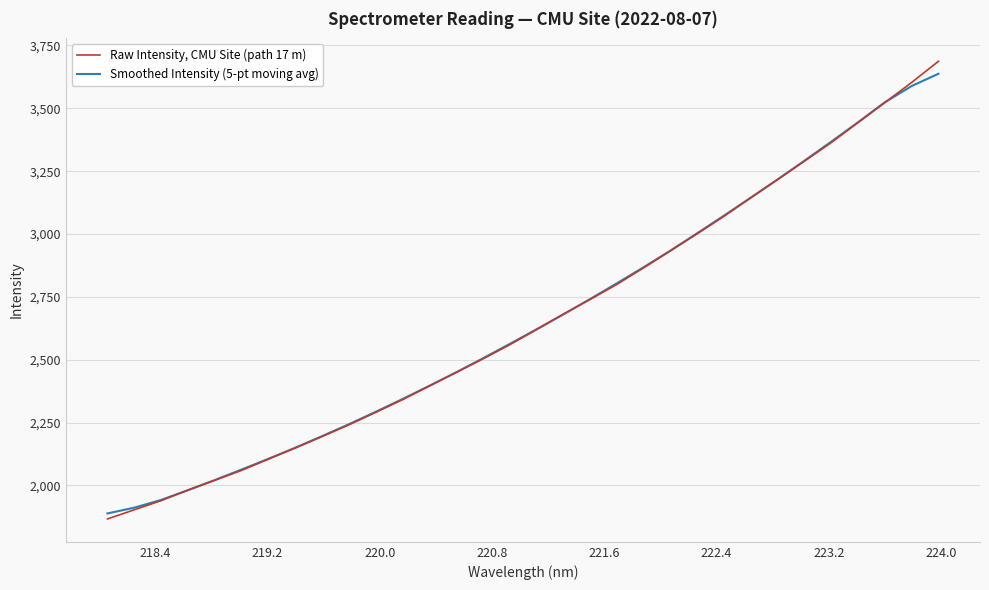

After their last crossing, which series has the higher values: Raw Intensity, CMU Site (path 17 m) or Smoothed Intensity (5-pt moving avg)?

Raw Intensity, CMU Site (path 17 m)